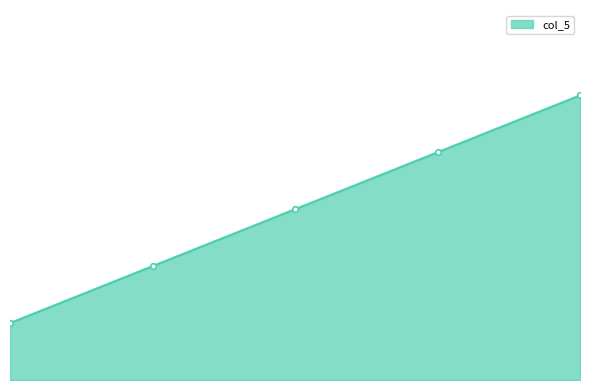

What is the value of the 5th point from the left?

1